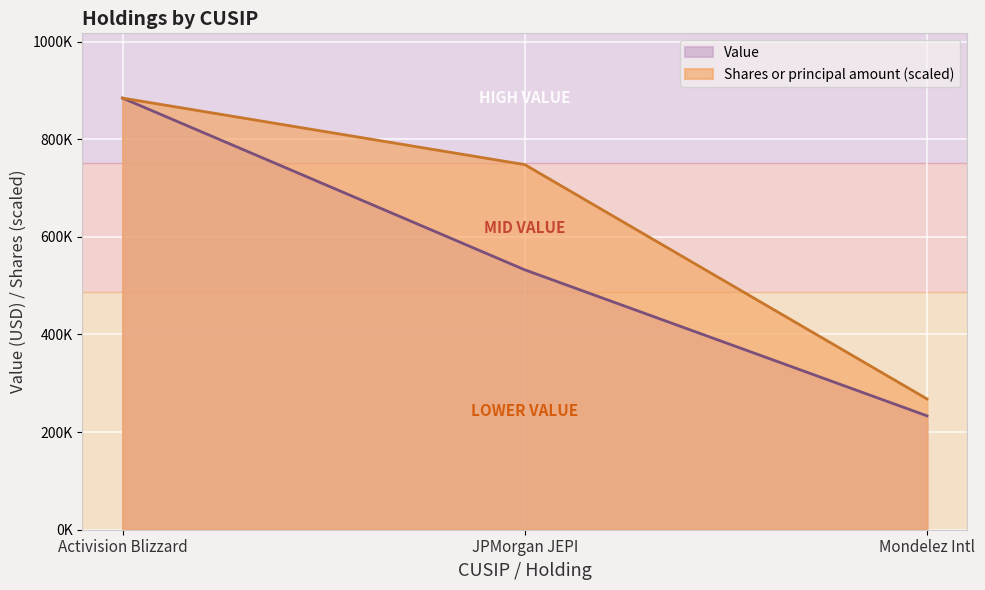

What is the maximum value for Value?

884153.0